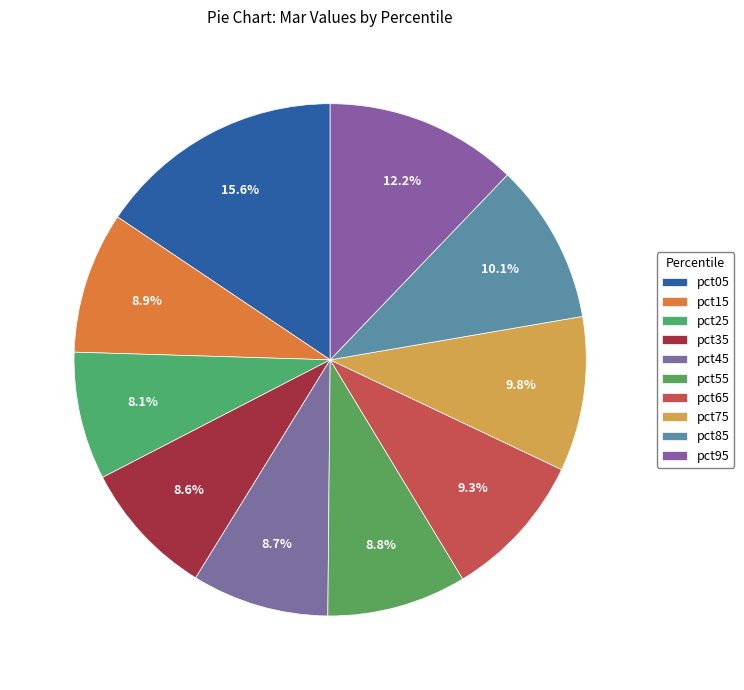

How many slices are in this pie chart?

10